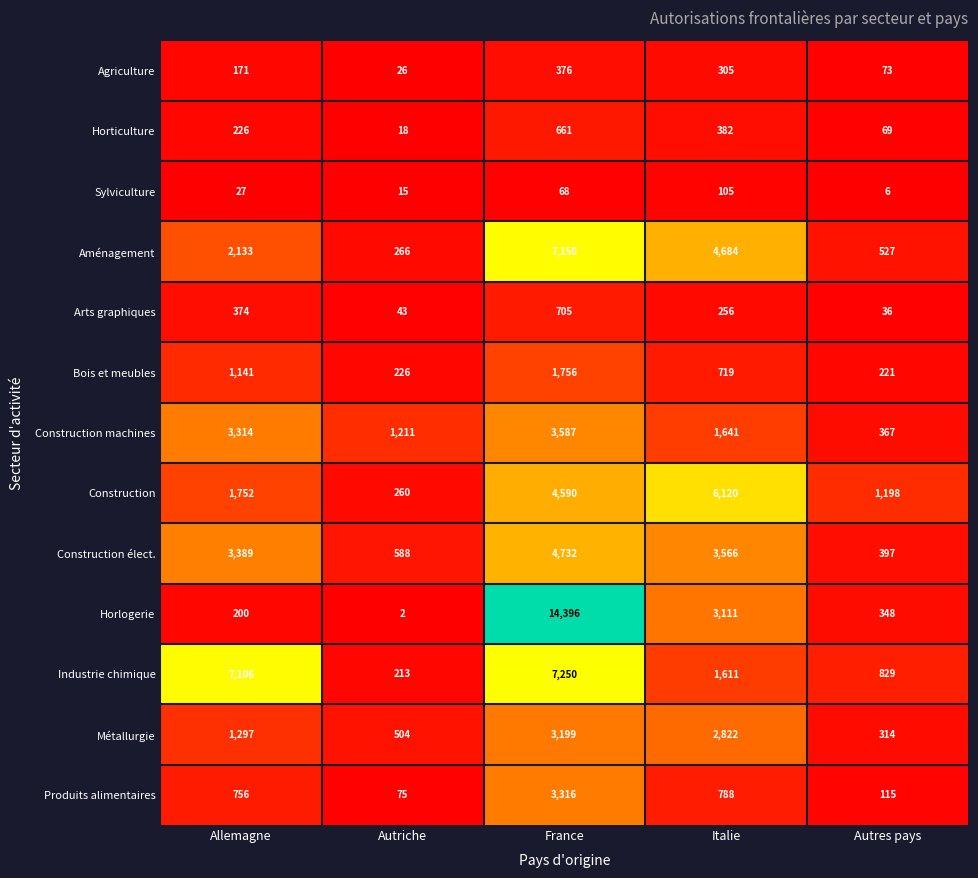

At which category does the chart reach its minimum across all series?

Autriche